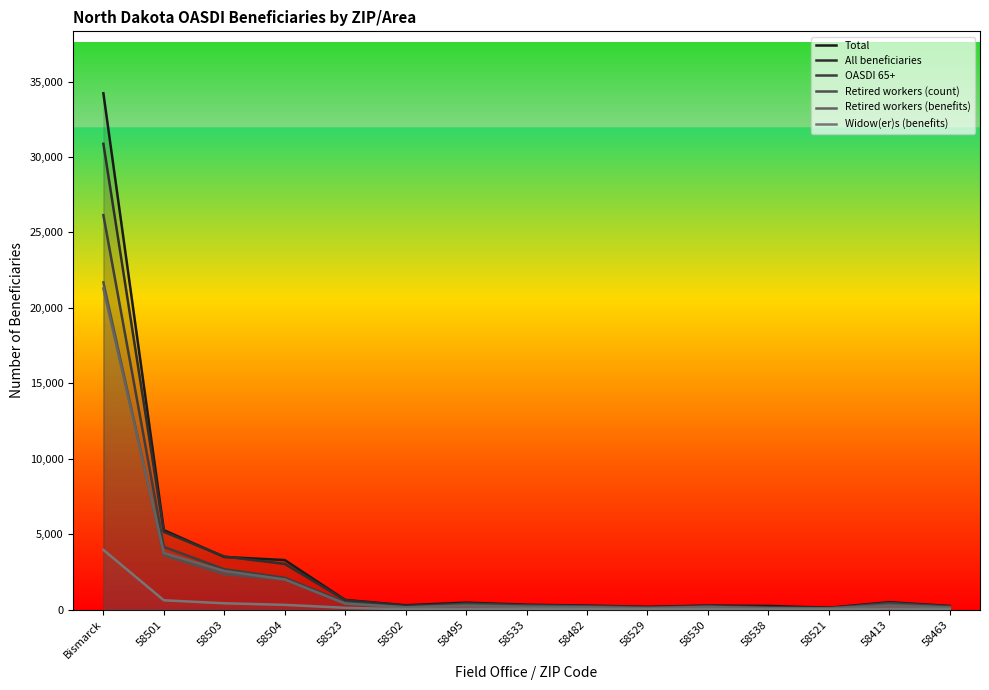

What is the sum of all Retired workers (benefits) values?

31525